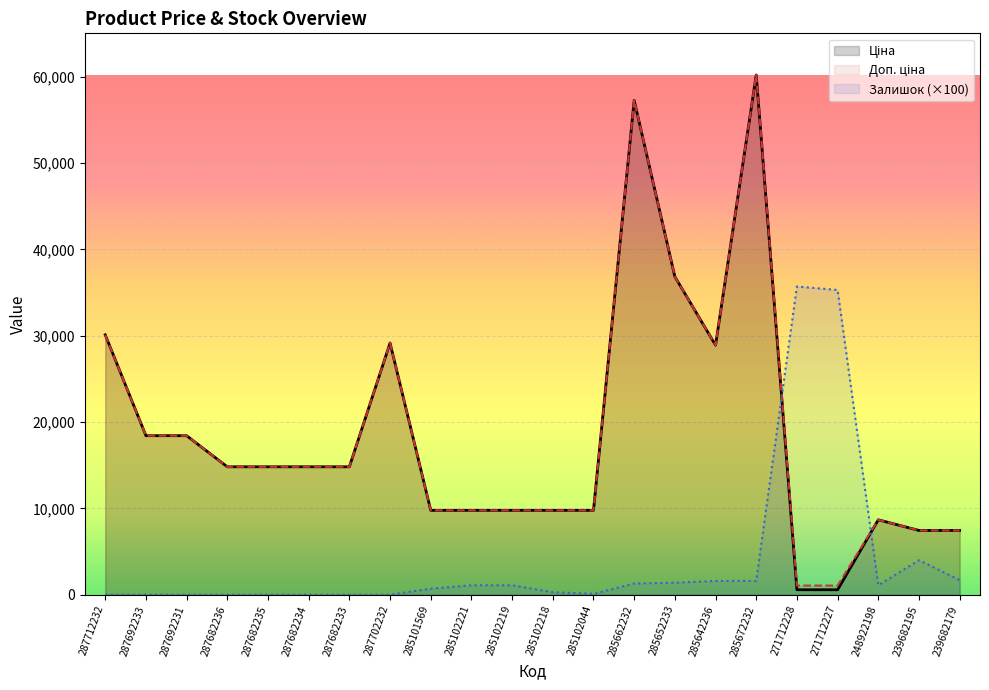

What is the difference between the maximum and second lowest values in the Залишок (×100) series?

35700.0